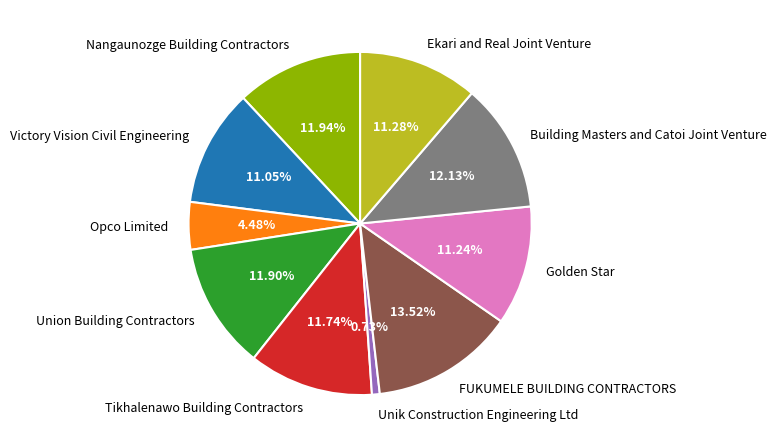

Which slice is the smallest?

Unik Construction Engineering Ltd